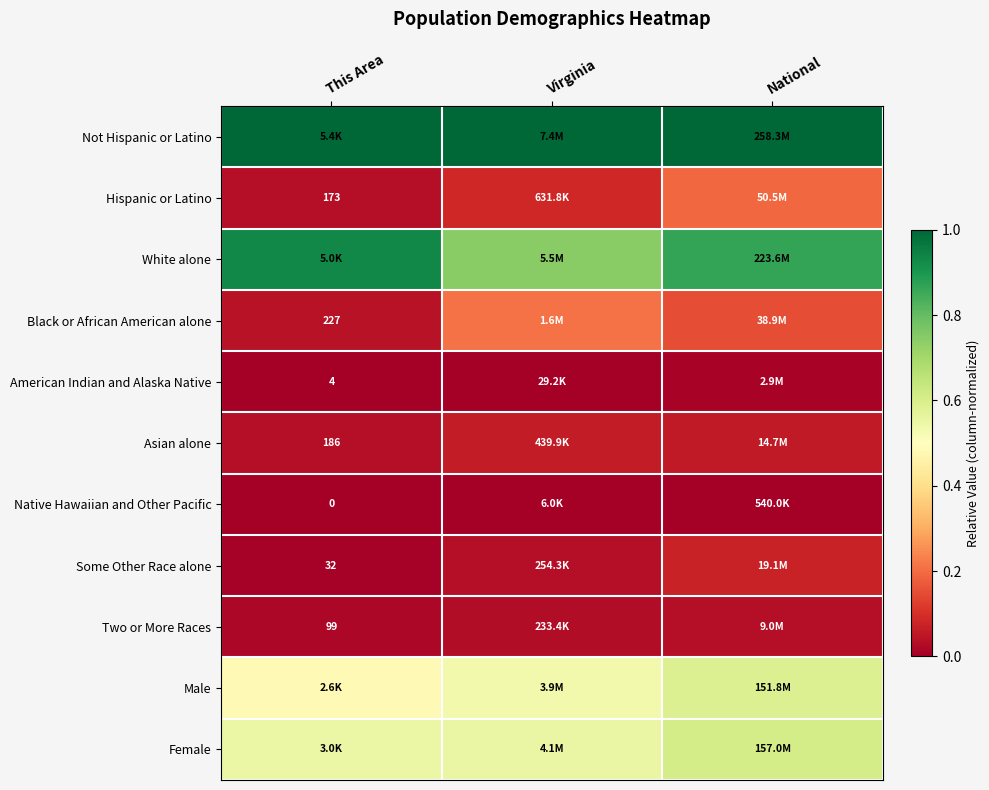

Rank the categories by Male value from highest to lowest.

National, Virginia, This Area